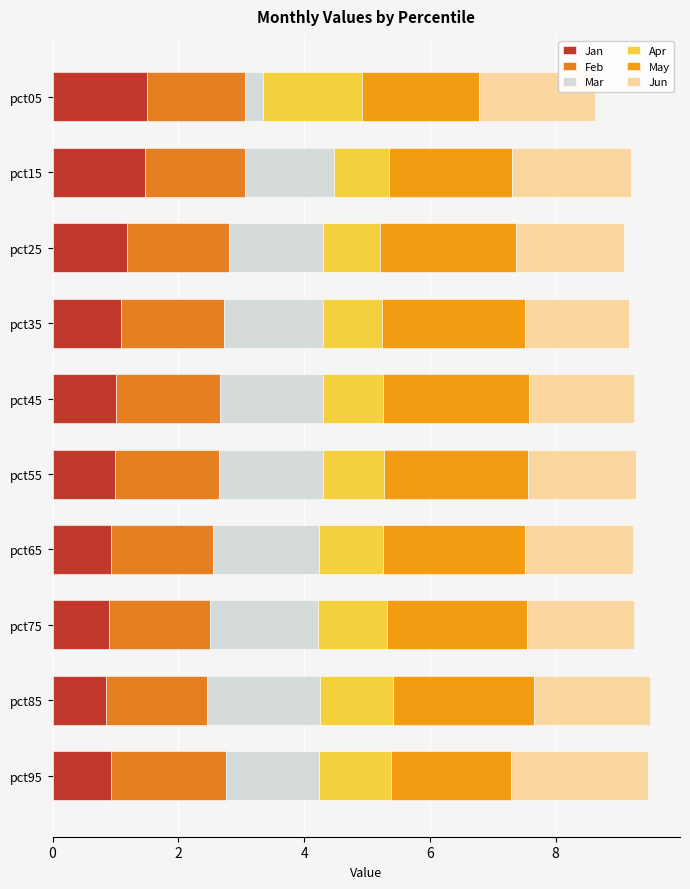

How many categories are shown in the chart?

10